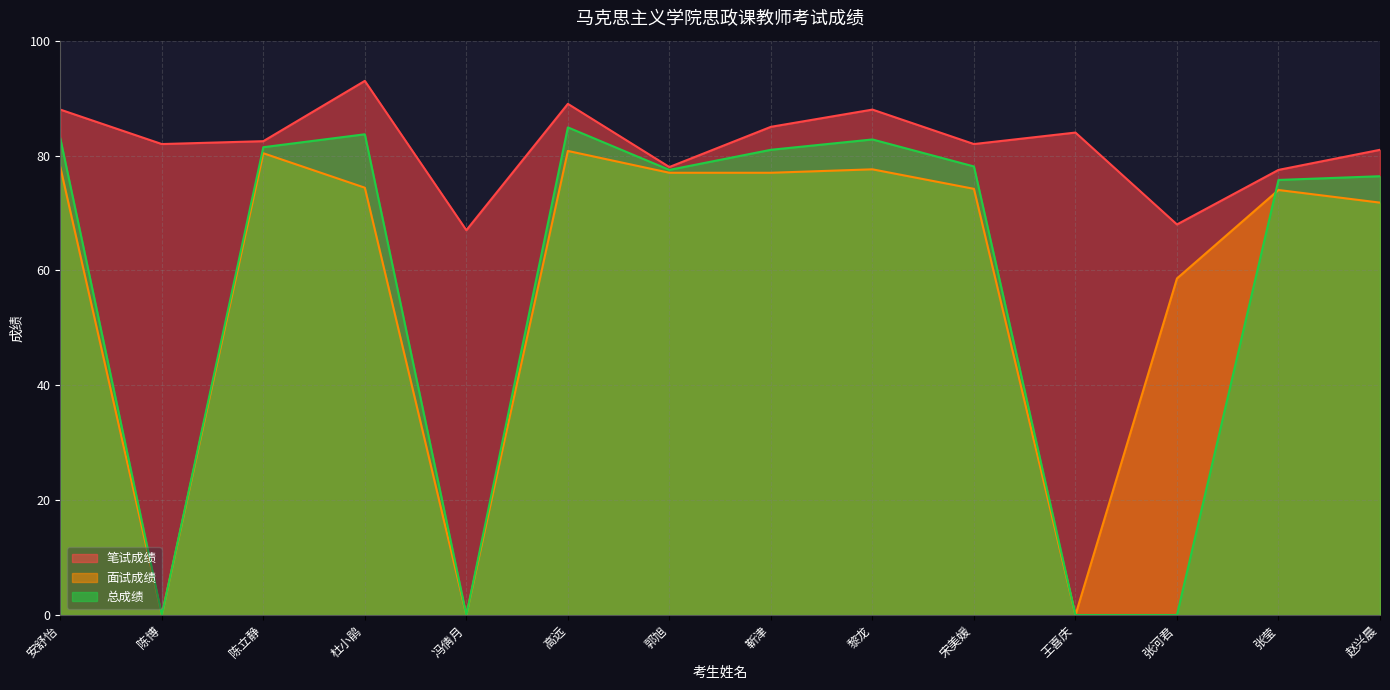

How many values in 面试成绩 are above zero?

11